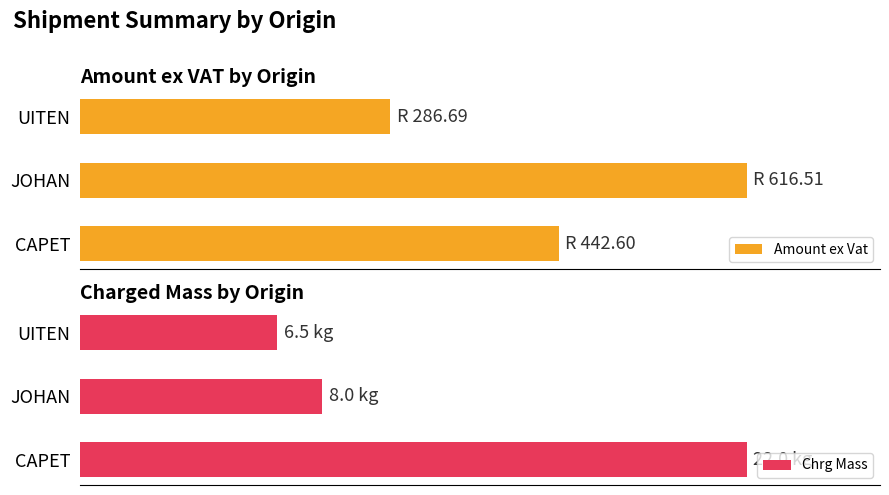

Rank the series by their maximum value, from lowest to highest.

Chrg Mass, Amount ex Vat